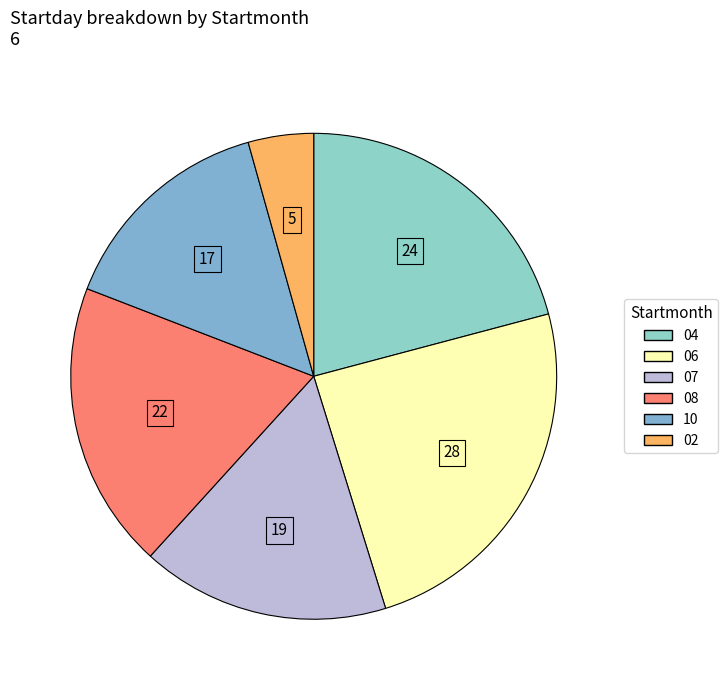

How many segments does this pie chart have?

6